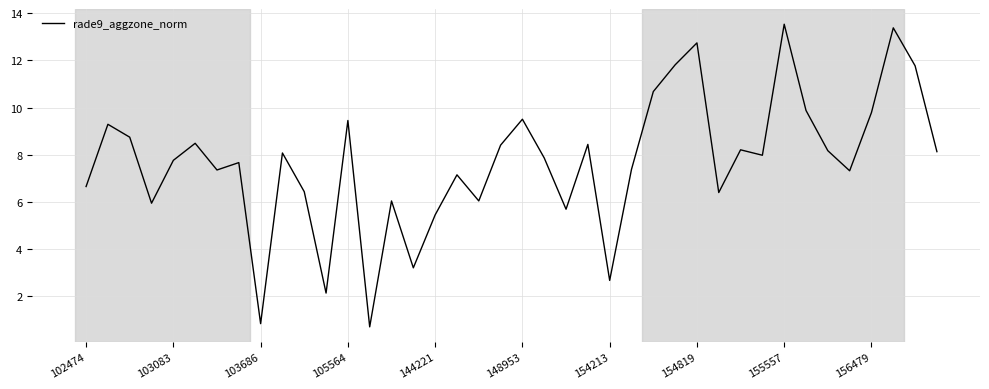

How many values exceed 7?

27